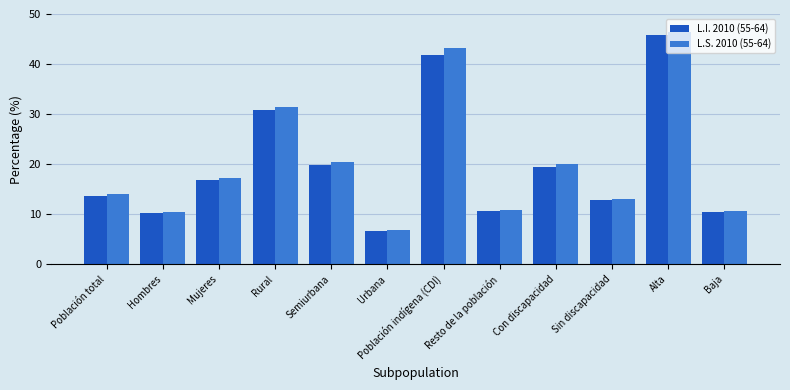

The value of L.S. 2010 (55-64) at Rural is 31.5. True or false?

True